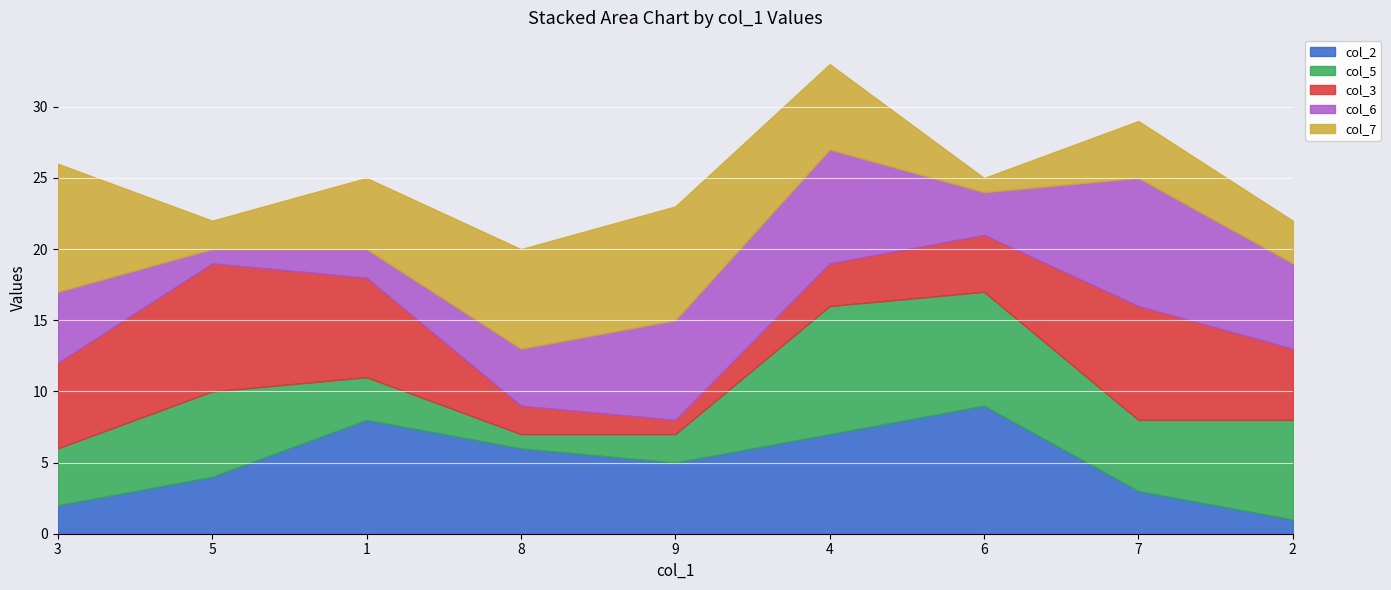

What is the sum of all col_2 values?

45